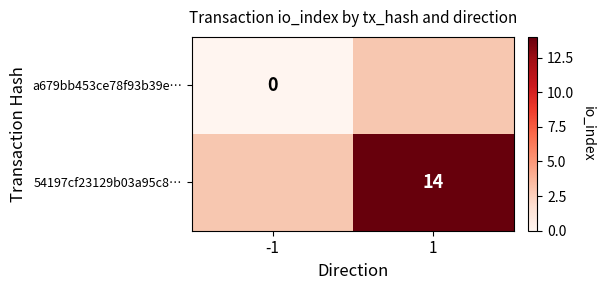

Is it true that 54197cf23129b03a95c8… equals 14 at 1?

True